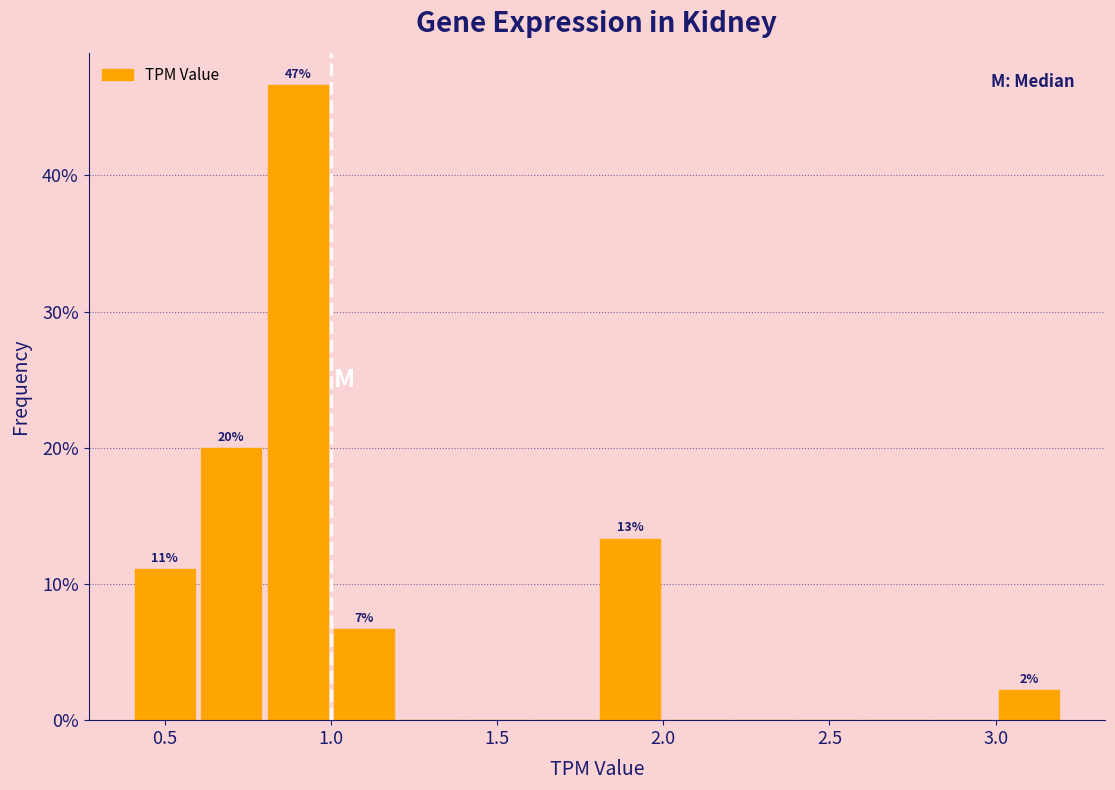

Over which range of the x-axis is the bar tallest?

0.8 to 1.0